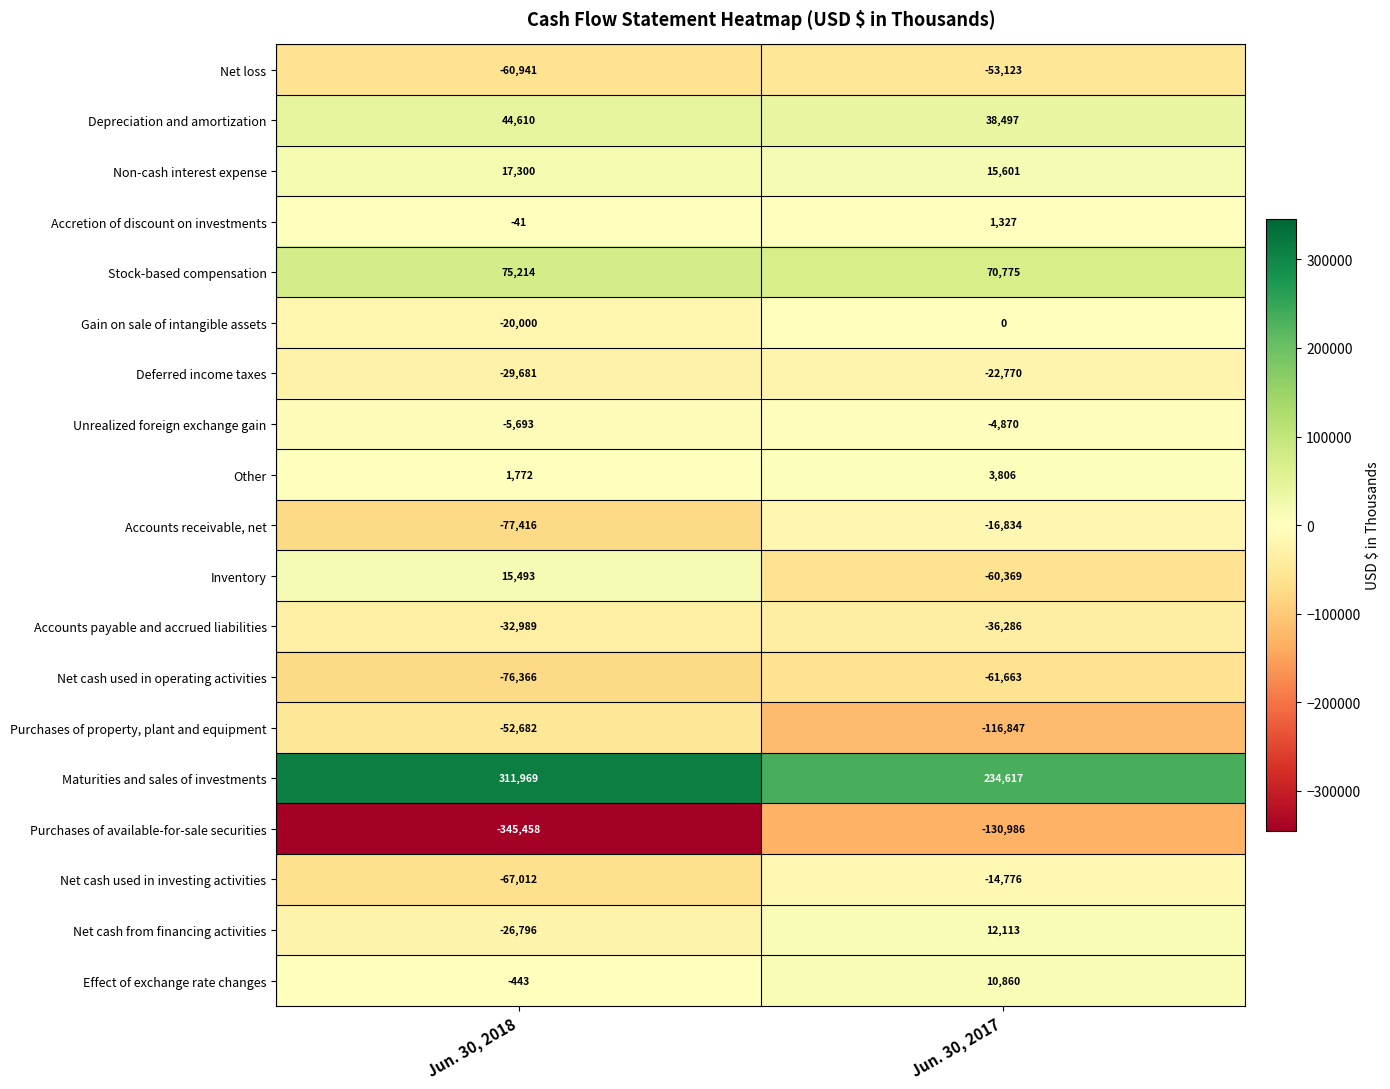

Which series has the largest total across all categories?

Maturities and sales of investments